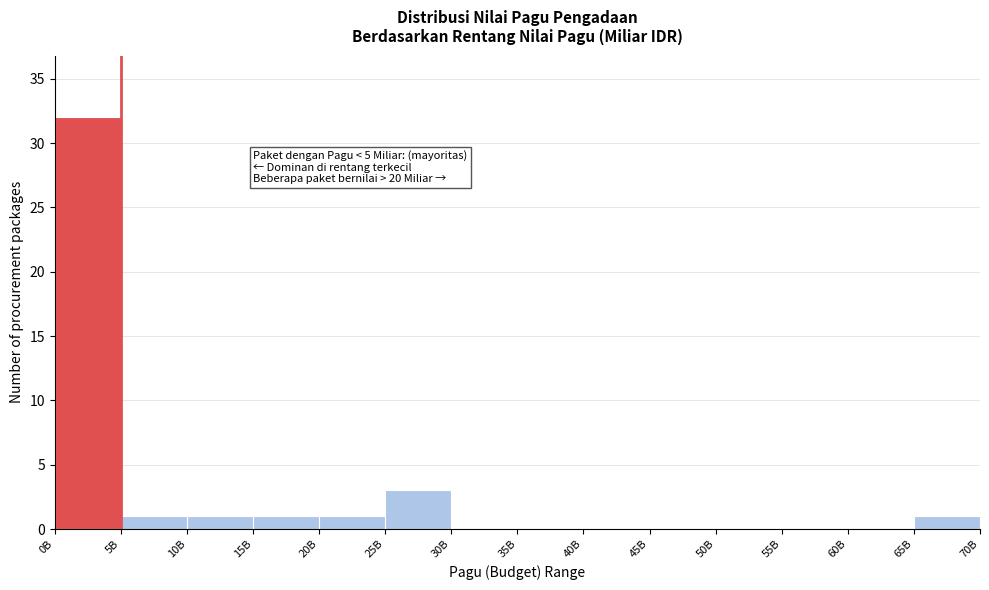

Reading left to right, list all the values displayed in this chart.

0B=32	5B=1	10B=1	15B=1	20B=1	25B=3	30B=0	35B=0	40B=0	45B=0	50B=0	55B=0	60B=0	65B=1